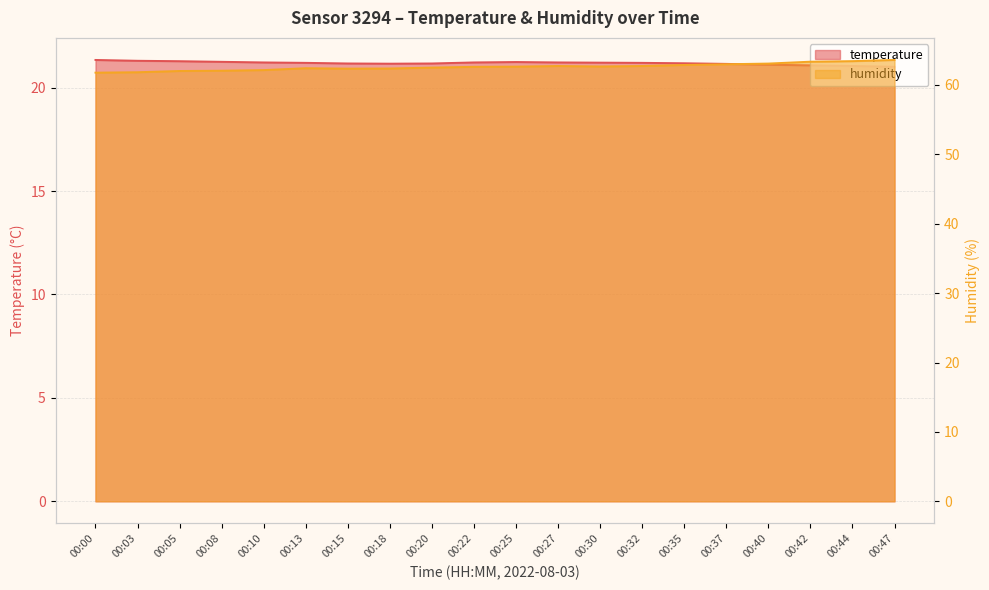

How many interior local valleys does the temperature series have?

1